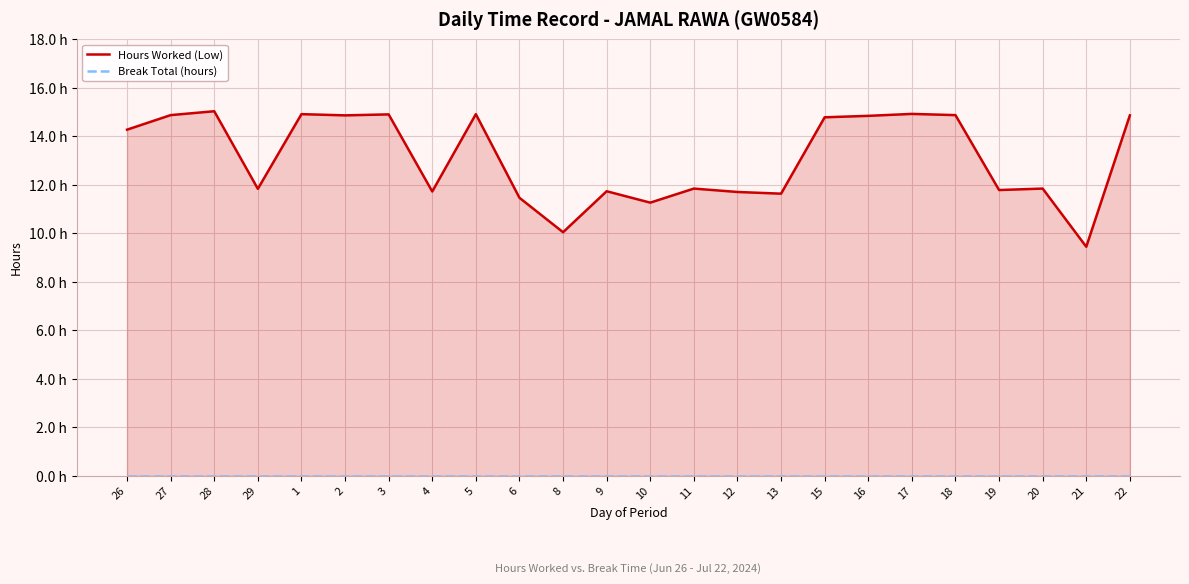

Reading left to right, what are all the values shown in this chart?

Hours Worked (Low): 26=14.3	27=14.9	28=15.0	29=11.8	1=14.9	2=14.9	3=14.9	4=11.7	5=14.9	6=11.5	8=10.1	9=11.7	10=11.3	11=11.8	12=11.7	13=11.6	15=14.8	16=14.8	17=14.9	18=14.9	19=11.8	20=11.8	21=9.4	22=14.9
Break Total (hours): 26=0.0	27=0.0	28=0.0	29=0.0	1=0.0	2=0.0	3=0.0	4=0.0	5=0.0	6=0.0	8=0.0	9=0.0	10=0.0	11=0.0	12=0.0	13=0.0	15=0.0	16=0.0	17=0.0	18=0.0	19=0.0	20=0.0	21=0.0	22=0.0